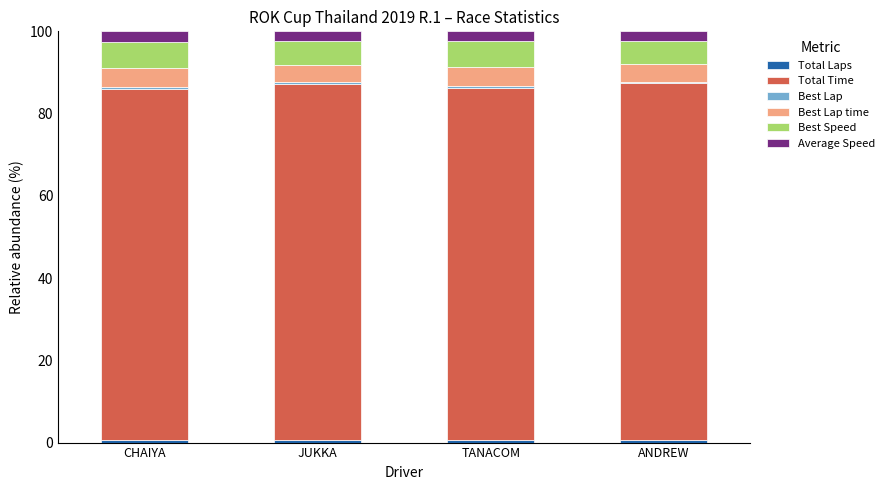

How many Best Lap values are between 0 and 1?

4